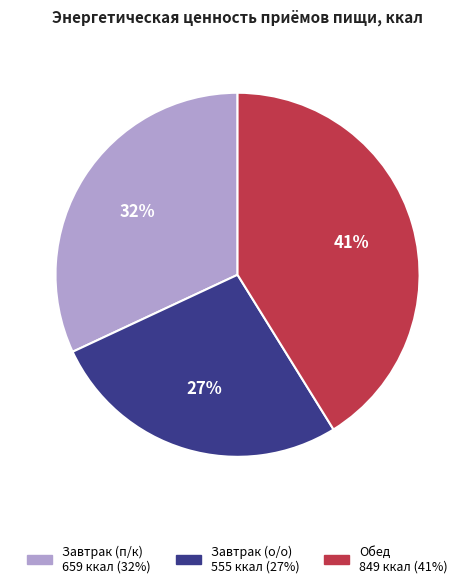

To the nearest percent, what is the difference between the largest and smallest slice percentages?

14%